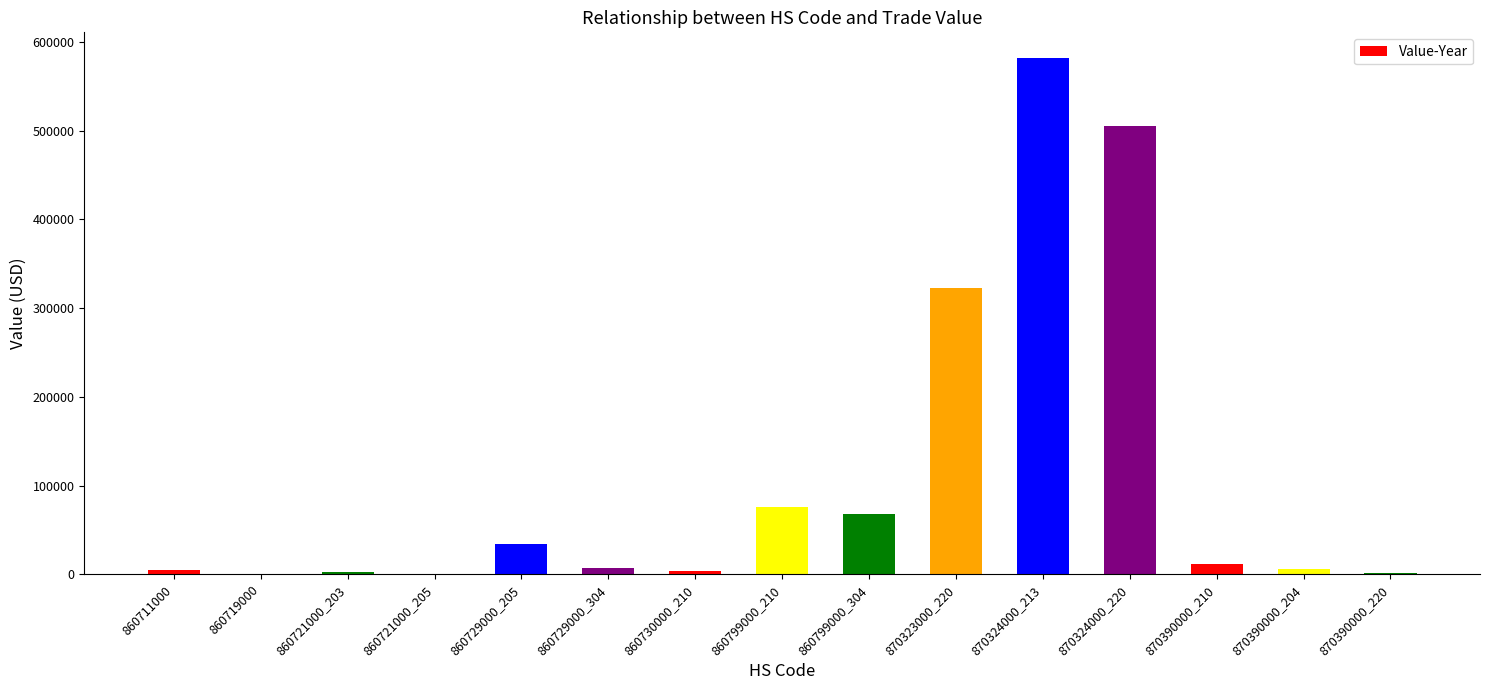

Does the chart contain stacked bars?

No